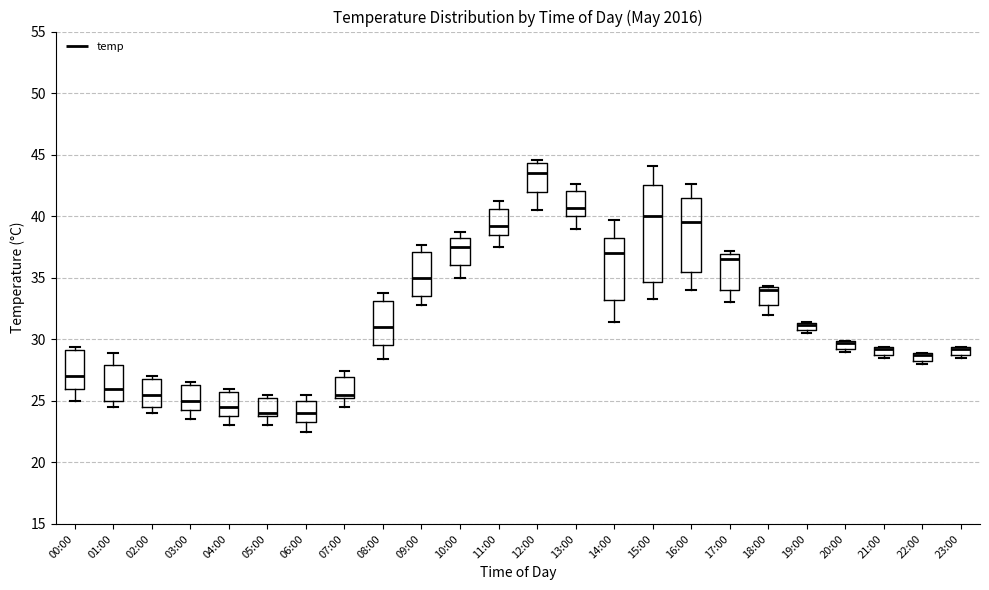

Where does the median line of the box for 11:00 sit on the y-axis? The values are not printed on the chart, so give them approximately, as read against the axis.

39.0